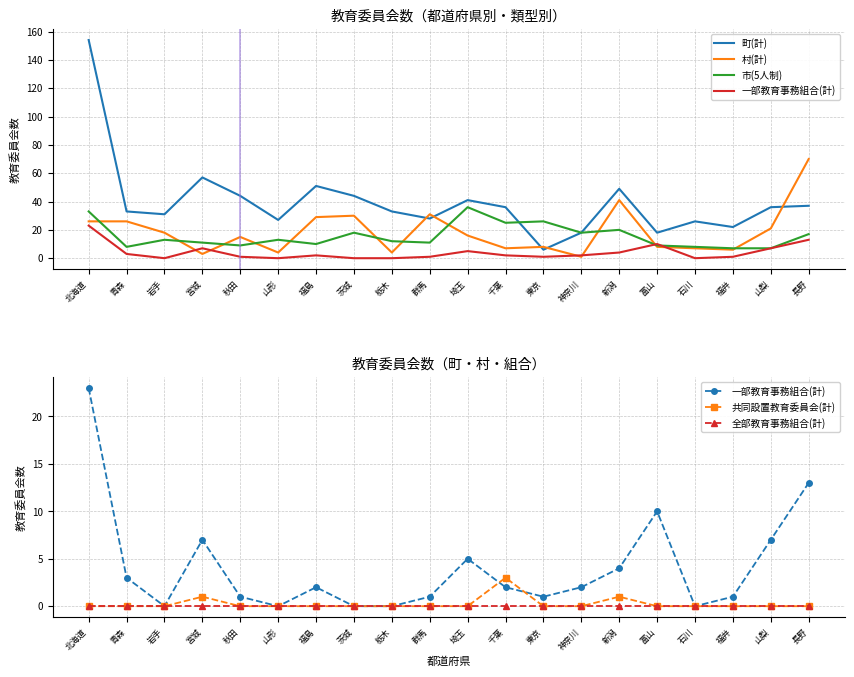

Rank the series at 秋田 from lowest to highest value.

共同設置教育委員会(計), 全部教育事務組合(計), 一部教育事務組合(計), 市(5人制), 村(計), 町(計)